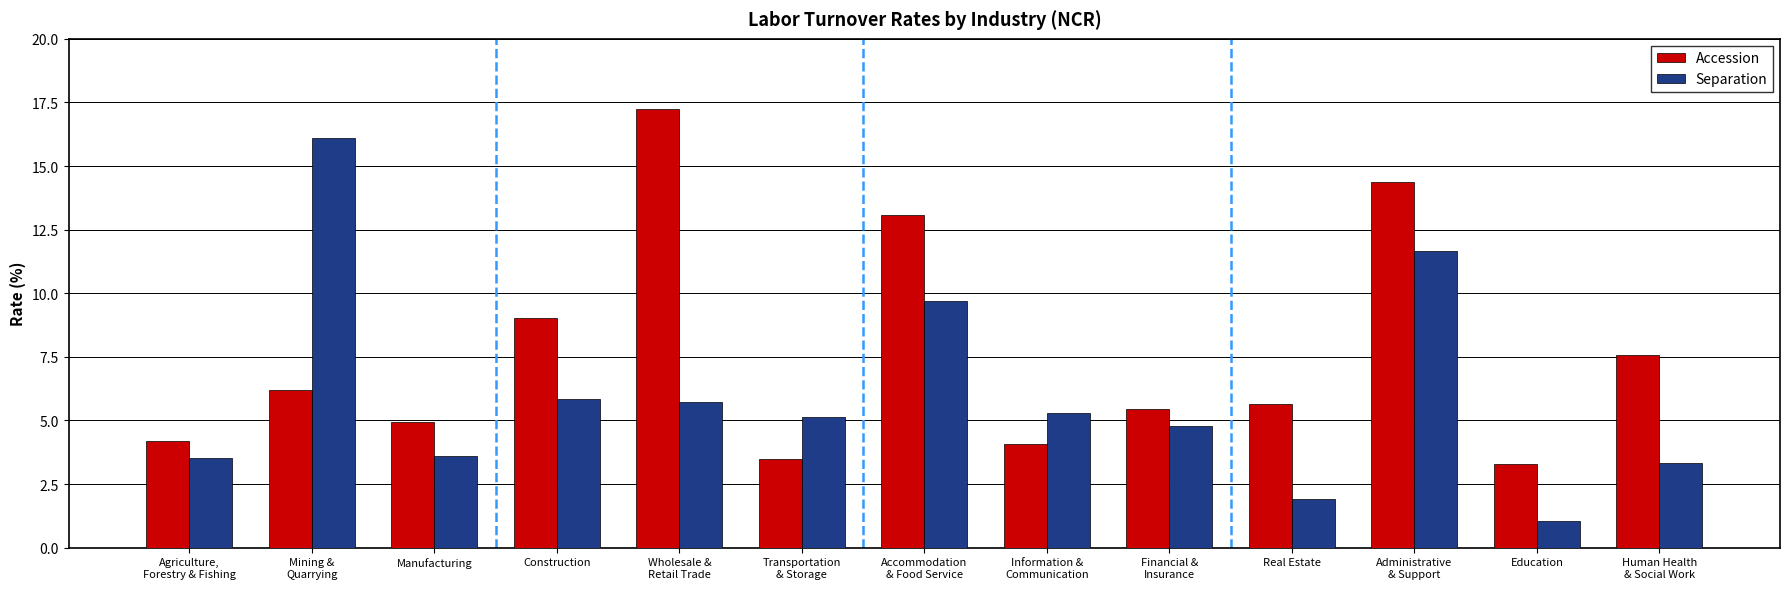

Rank the series by their maximum value, from highest to lowest.

Accession, Separation